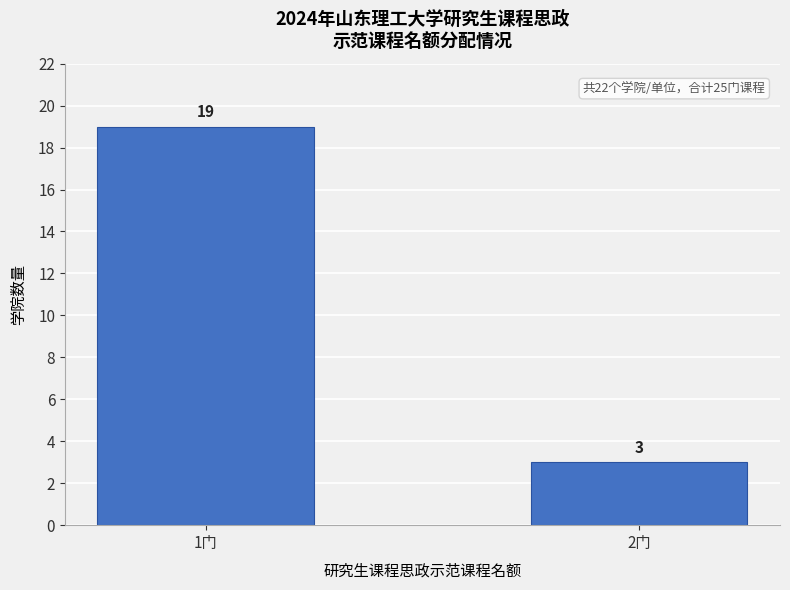

Reading left to right, extract all data points from this chart.

19	3